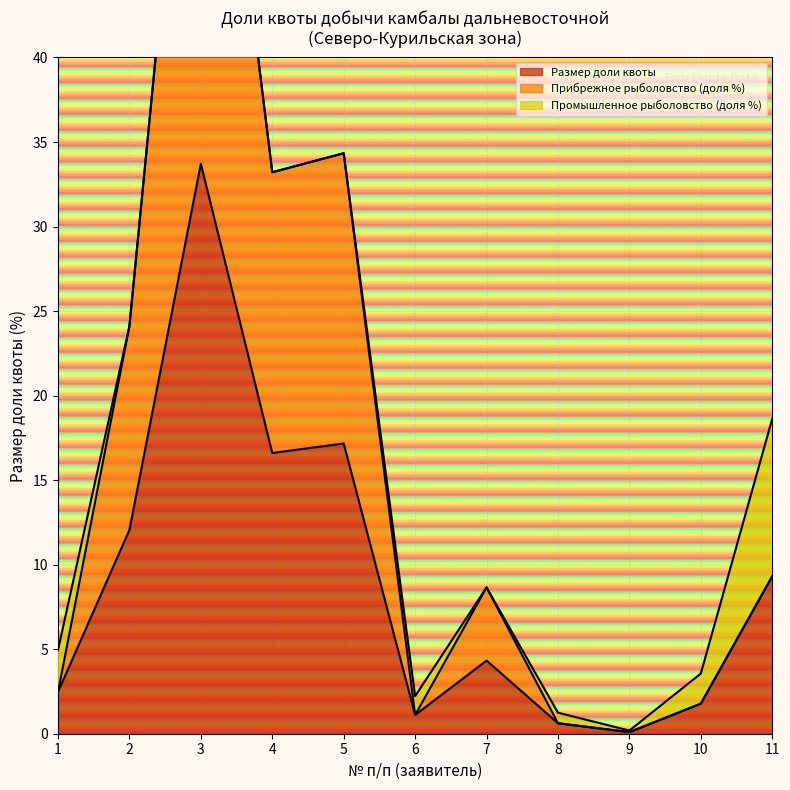

True or false: Размер доли квоты has a value of 1.1 at 7.

False